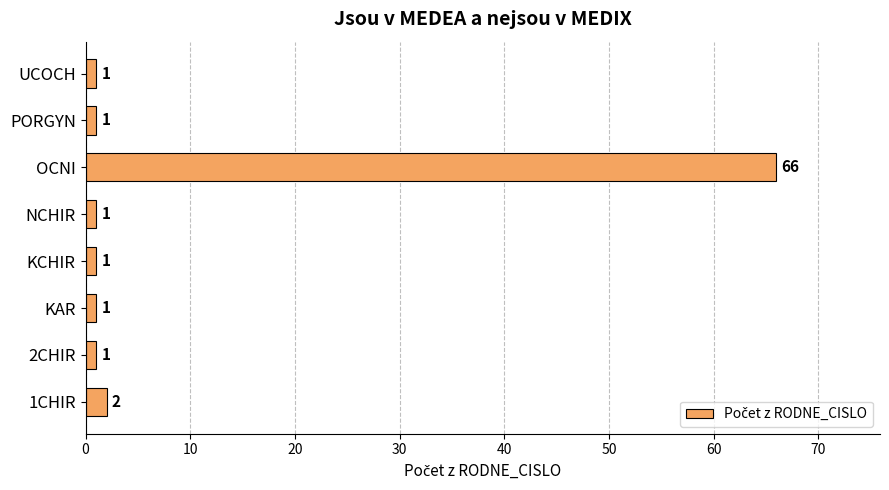

The value at PORGYN is 1. True or false?

True